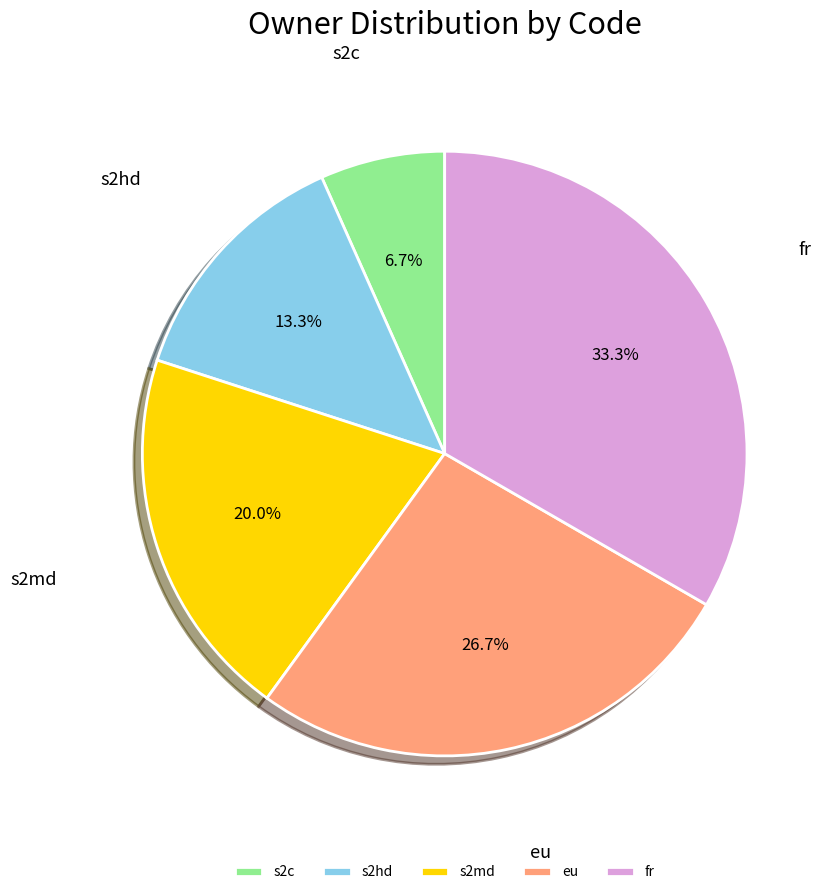

How many slices are in this pie chart?

5